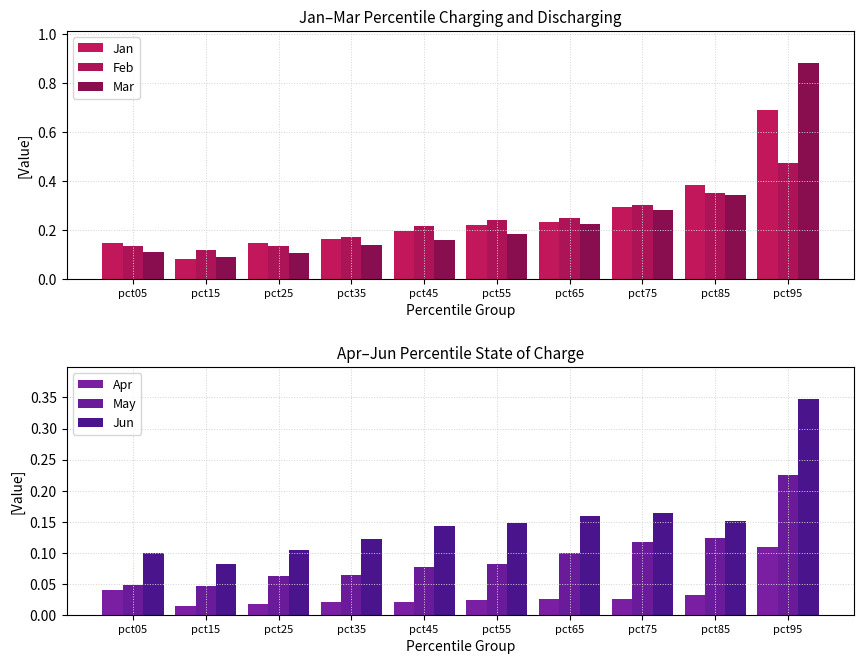

What is the value of the Jun bar at the 7th from the left?

0.2